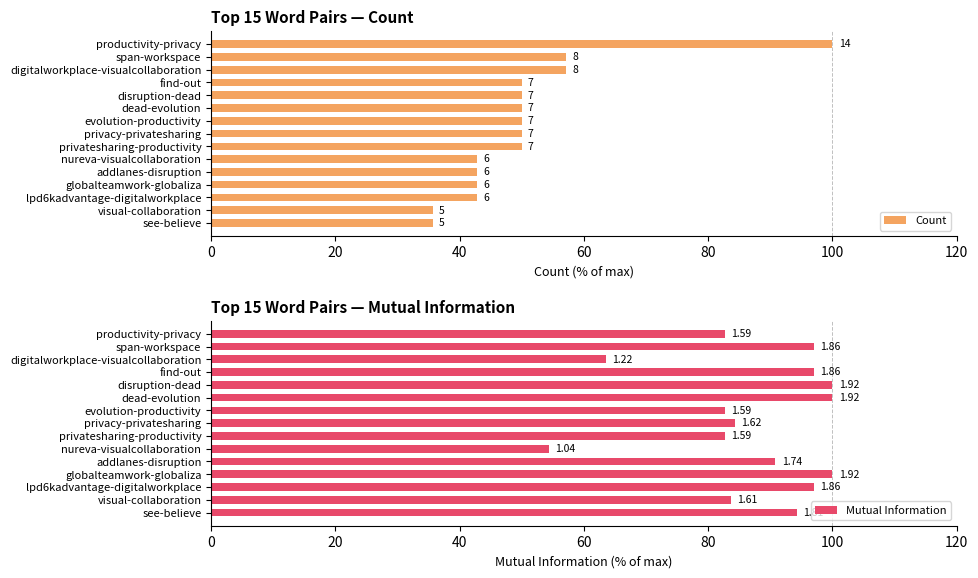

Between span-workspace and nureva-visualcollaboration, which series saw the biggest shift?

Mutual Information